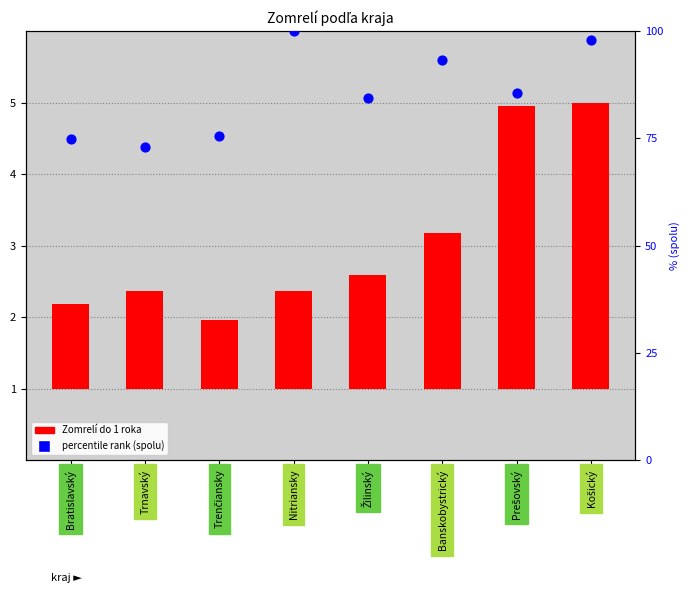

What is the change in value from Bratislavský to Nitriansky?

+25.3